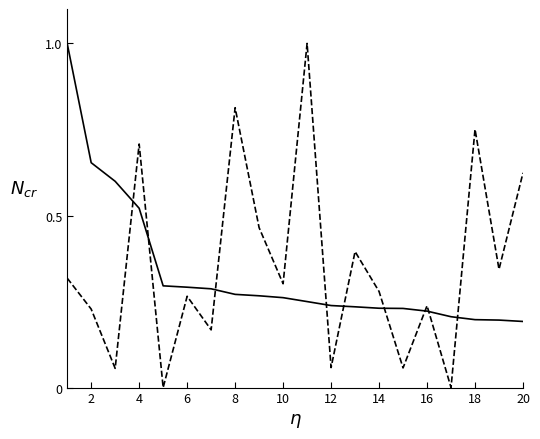

What is the maximum value shown in the chart?

1.0